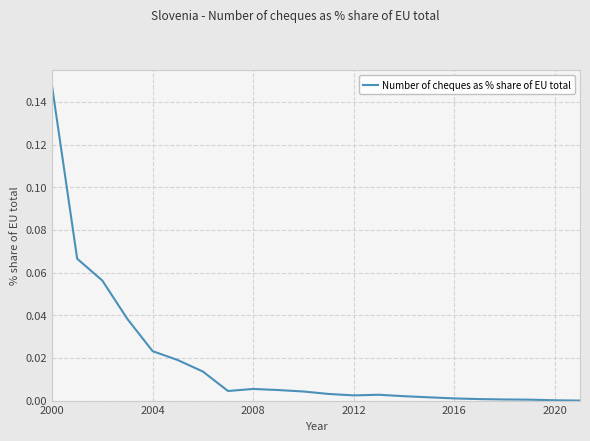

Which label corresponds to the largest value in the chart?

2000